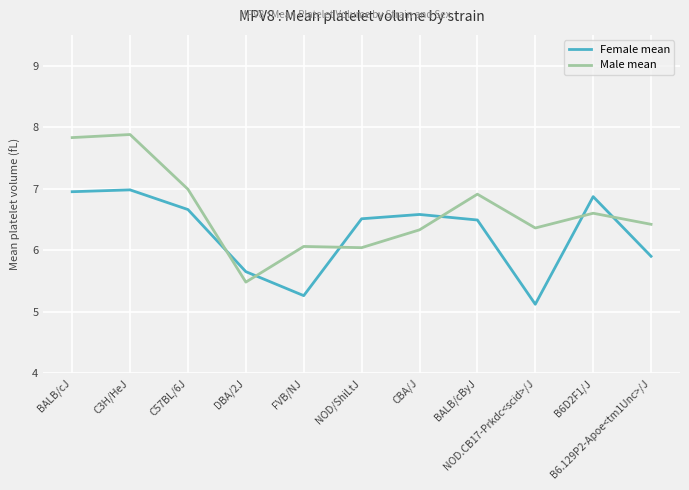

Where is the first local maximum for Male mean?

C3H/HeJ